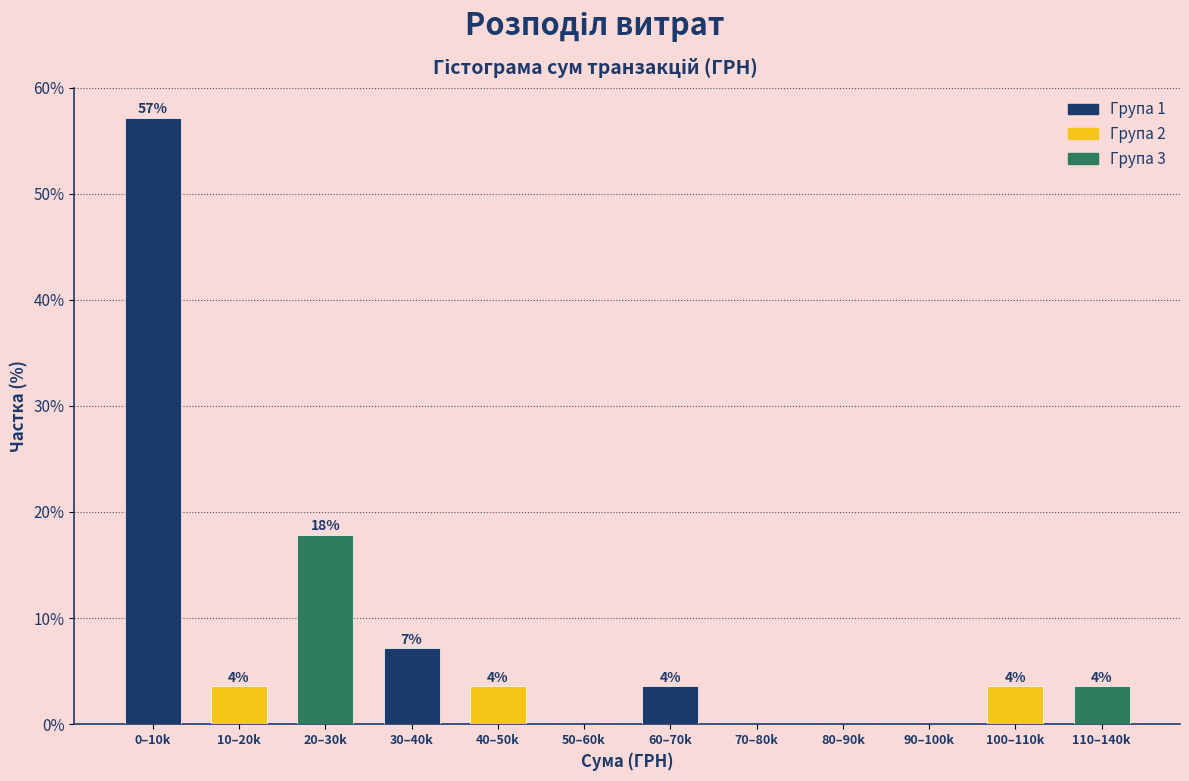

Are the bars horizontal?

No